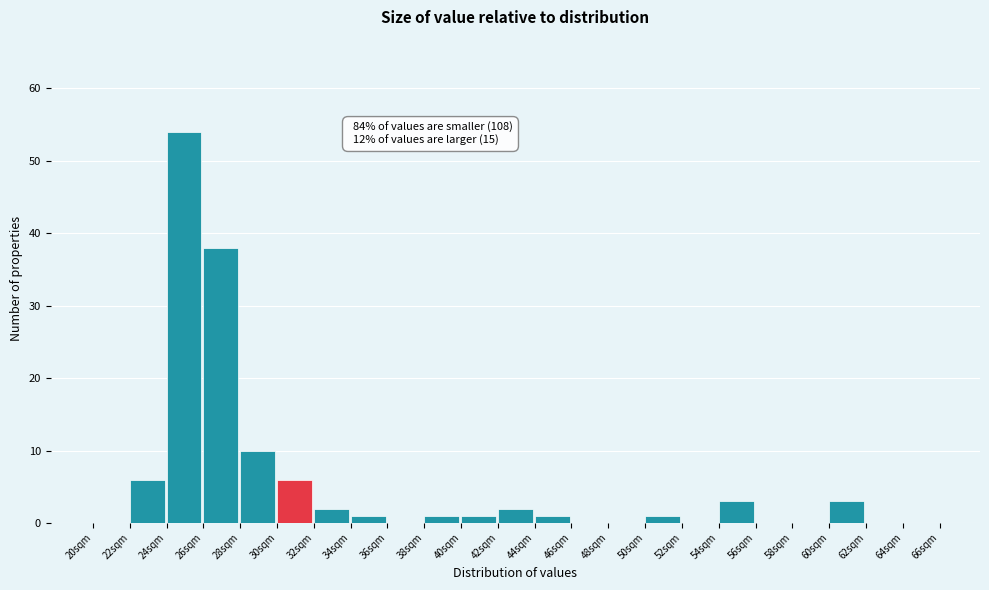

Over which range of the x-axis is the bar tallest?

24 to 26